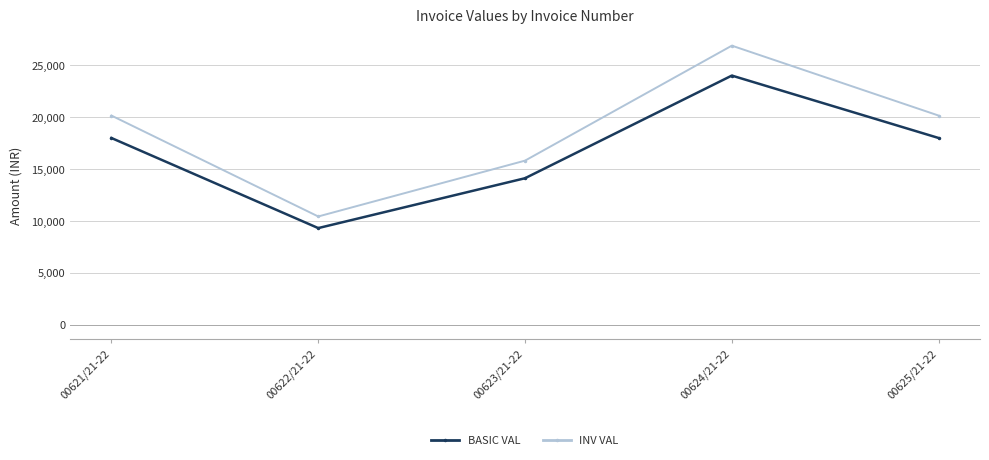

How many interior local valleys does the BASIC VAL series have?

1